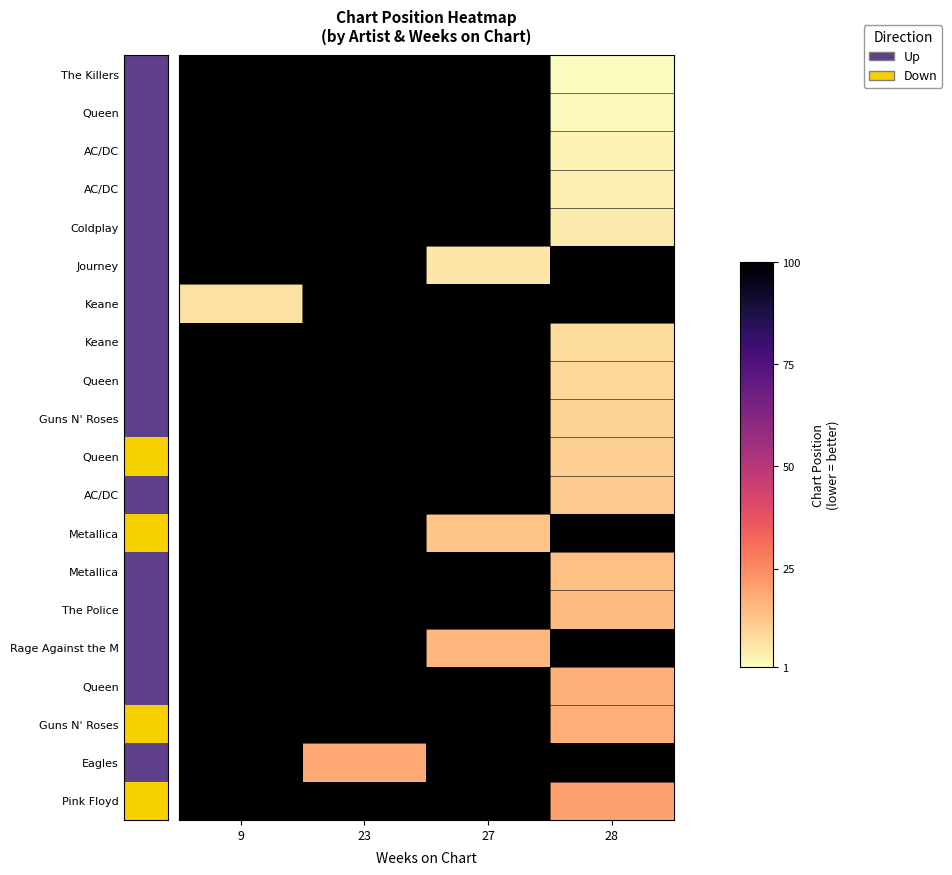

What is the greatest value displayed?

20.0